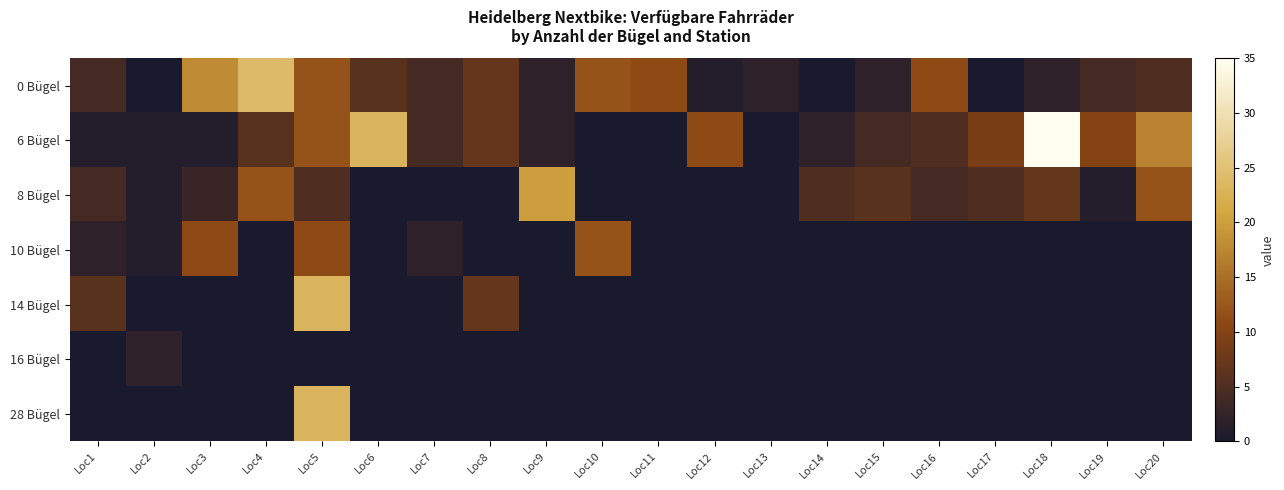

Which series has the largest total across all categories?

6 Bügel